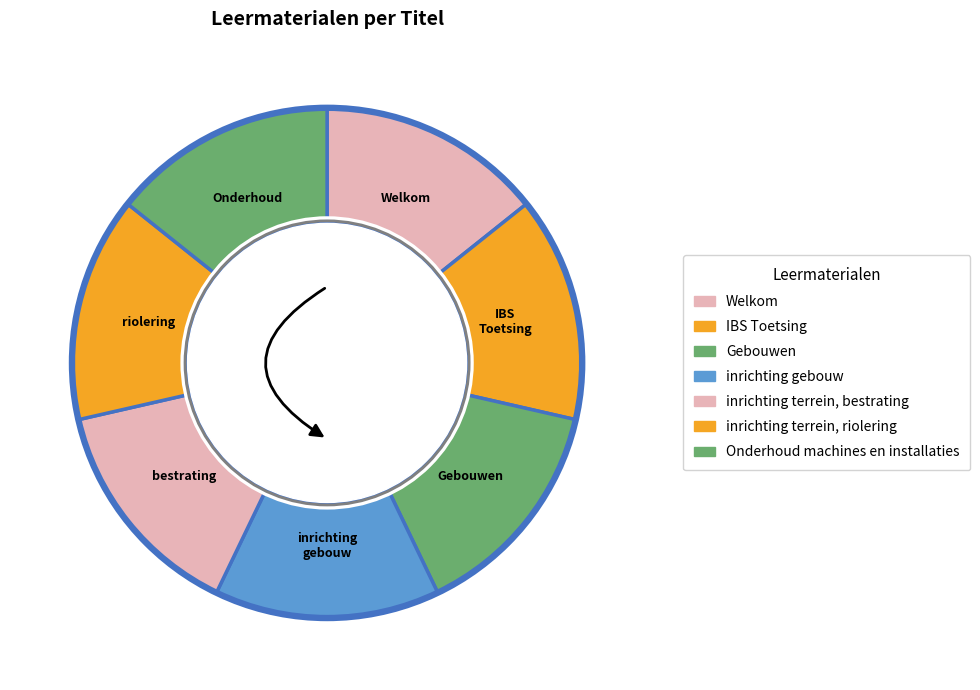

Which has a higher value, Onderhoud machines en installaties or inrichting terrein, bestrating?

inrichting terrein, bestrating